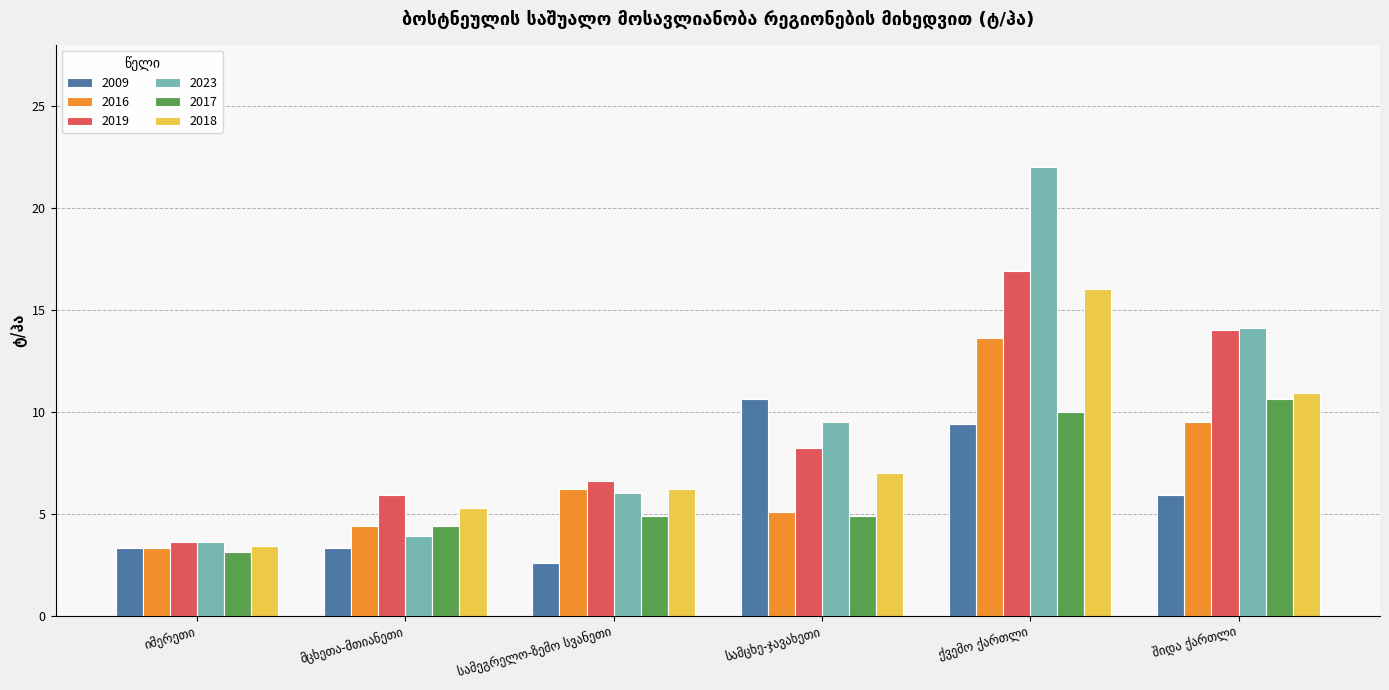

What are all the series names shown in the legend?

2009, 2016, 2019, 2023, 2017, 2018